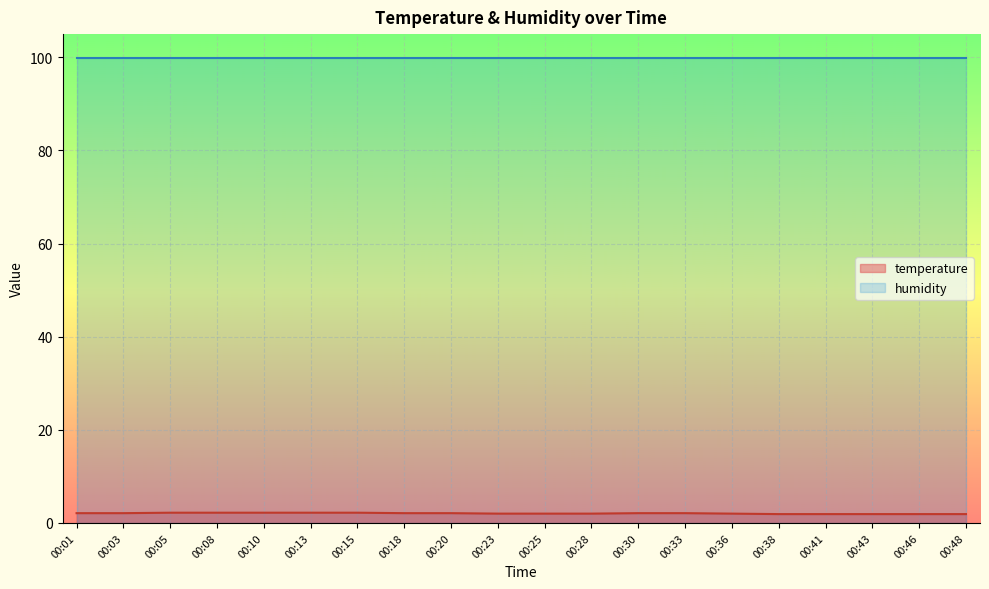

What is the minimum value shown in the chart?

1.9